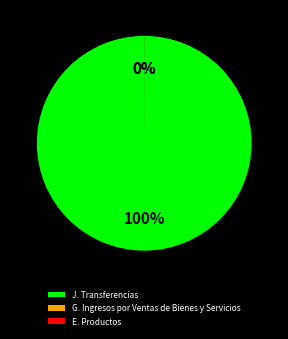

True or false: J. Transferencias accounts for 100% of the total.

True